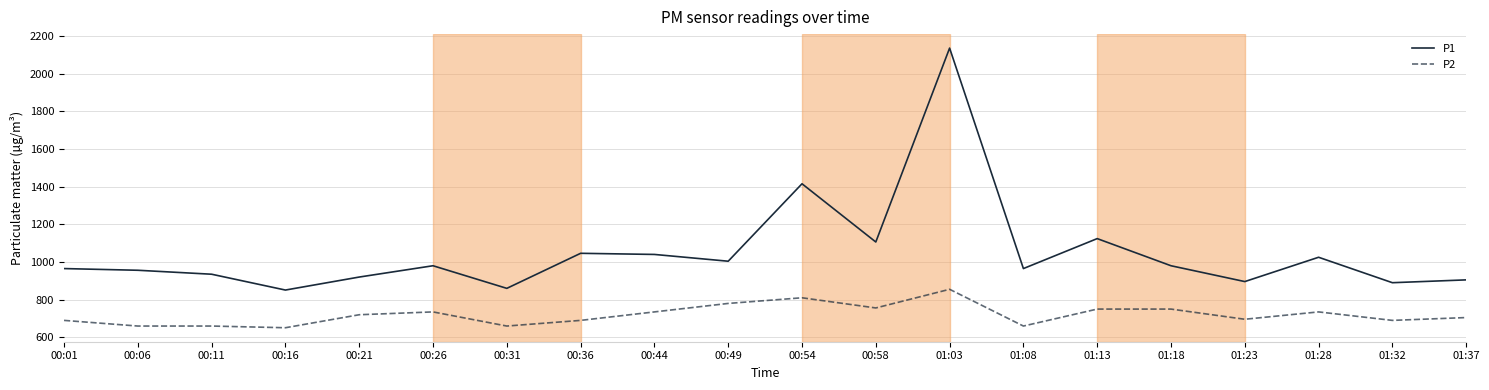

What is the maximum value shown in the chart?

2135